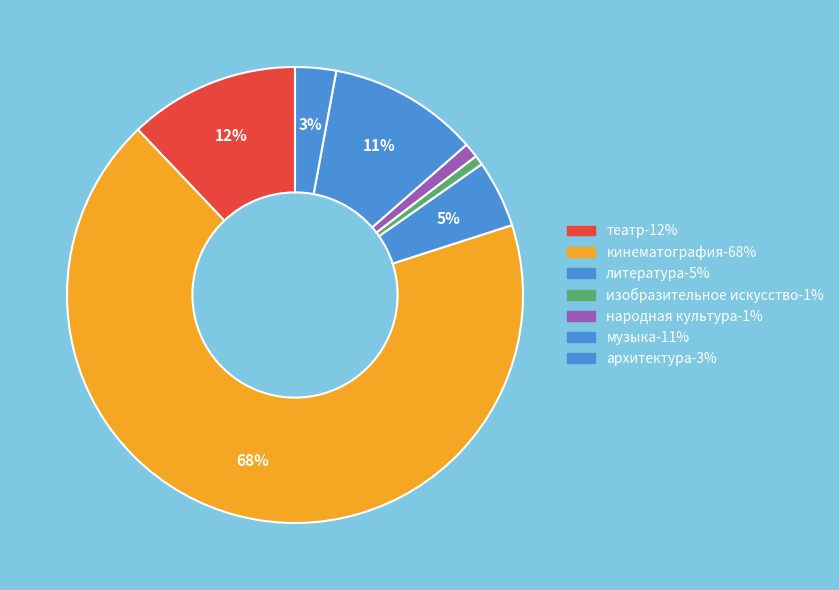

Count the number of slices in the pie.

7